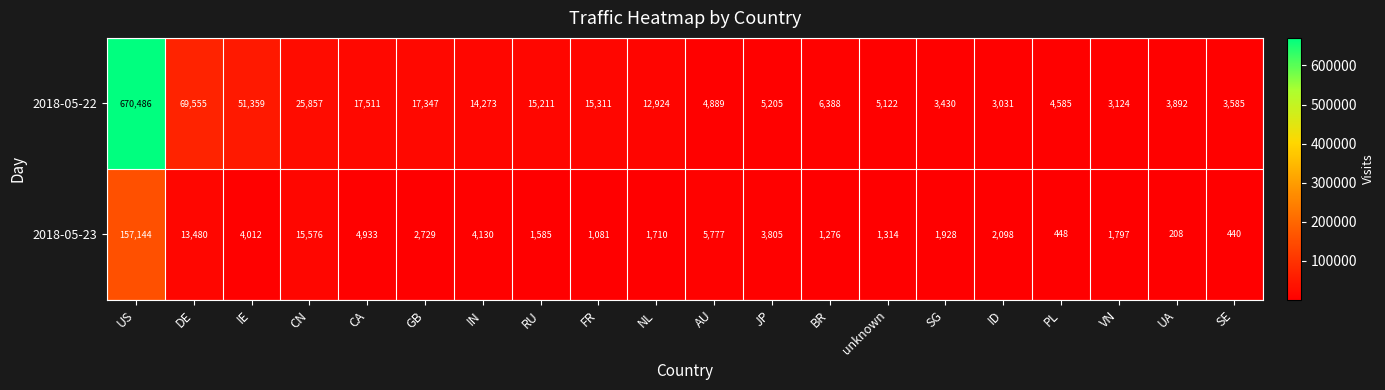

At which category is the sum across all series the highest?

US